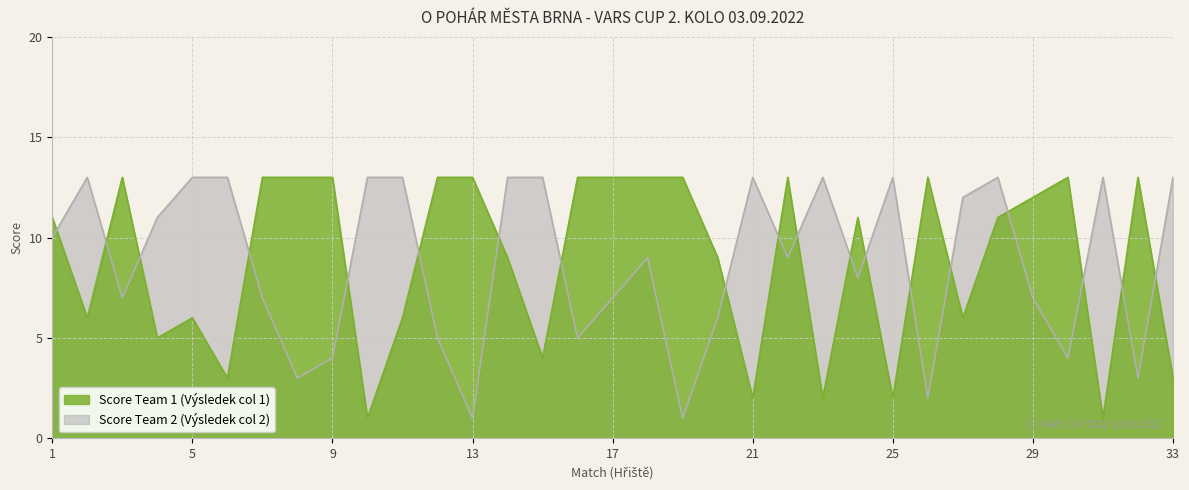

How many data points in Score Team 2 are above 9?

16